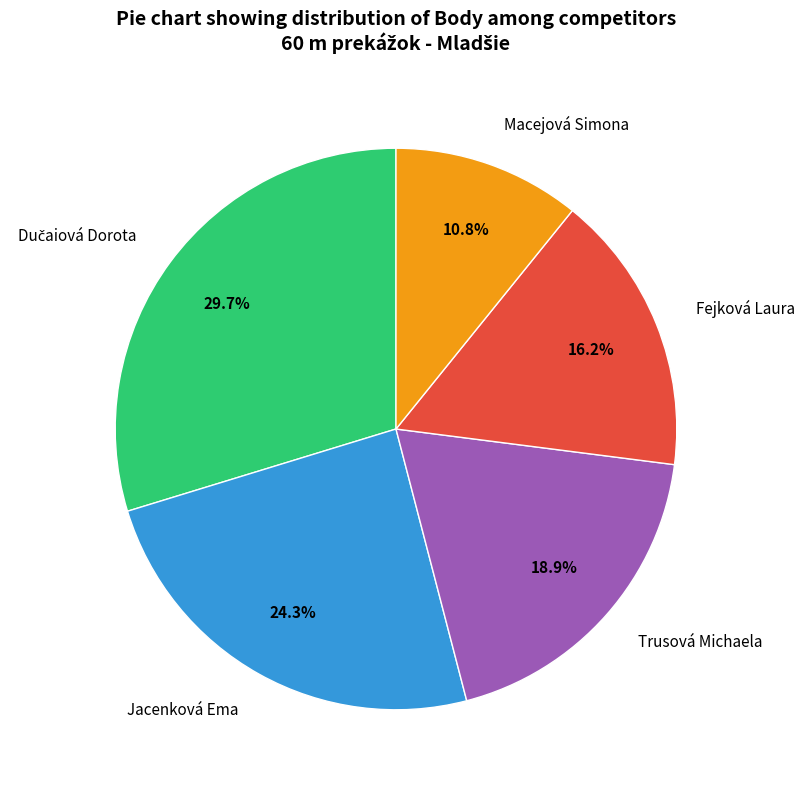

To the nearest percent, what is the difference between the largest and smallest slice percentages?

19%